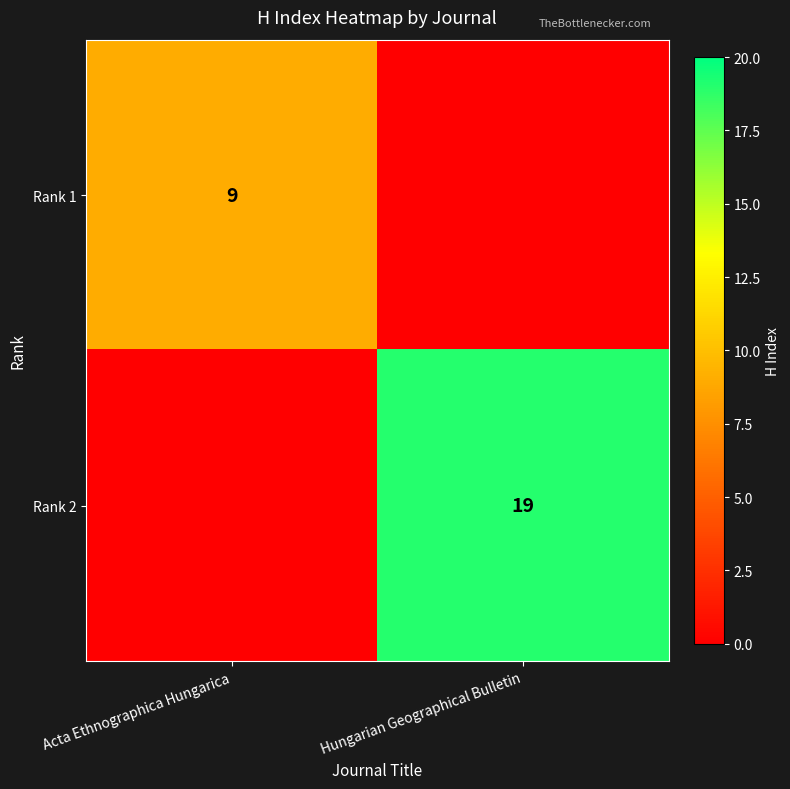

The Rank 1 series shows 9 at Acta Ethnographica Hungarica. True or false?

True